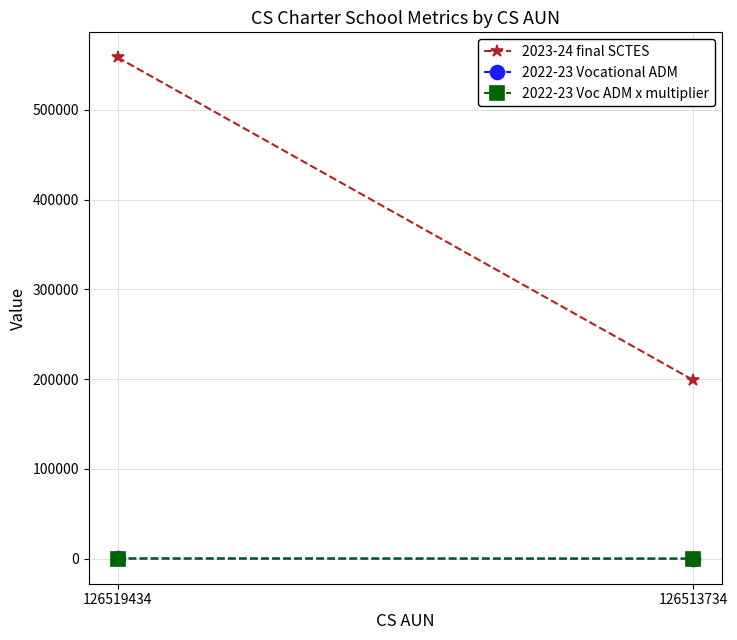

Which series has the widest spread of values?

2023-24 final SCTES